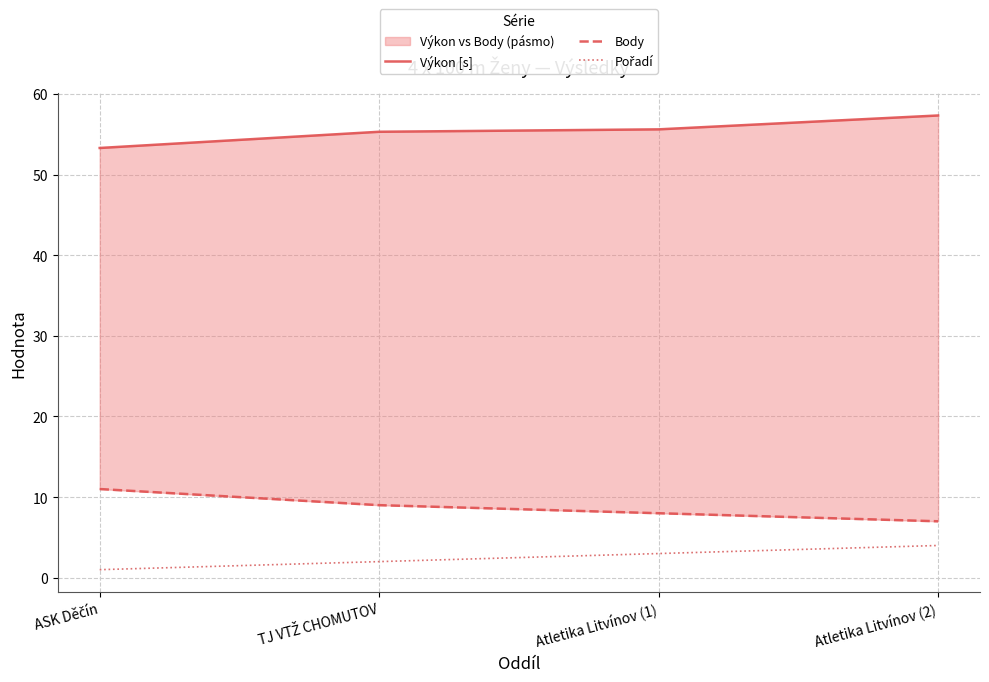

What is the value of the Pořadí point at the 3rd from the left?

3.0